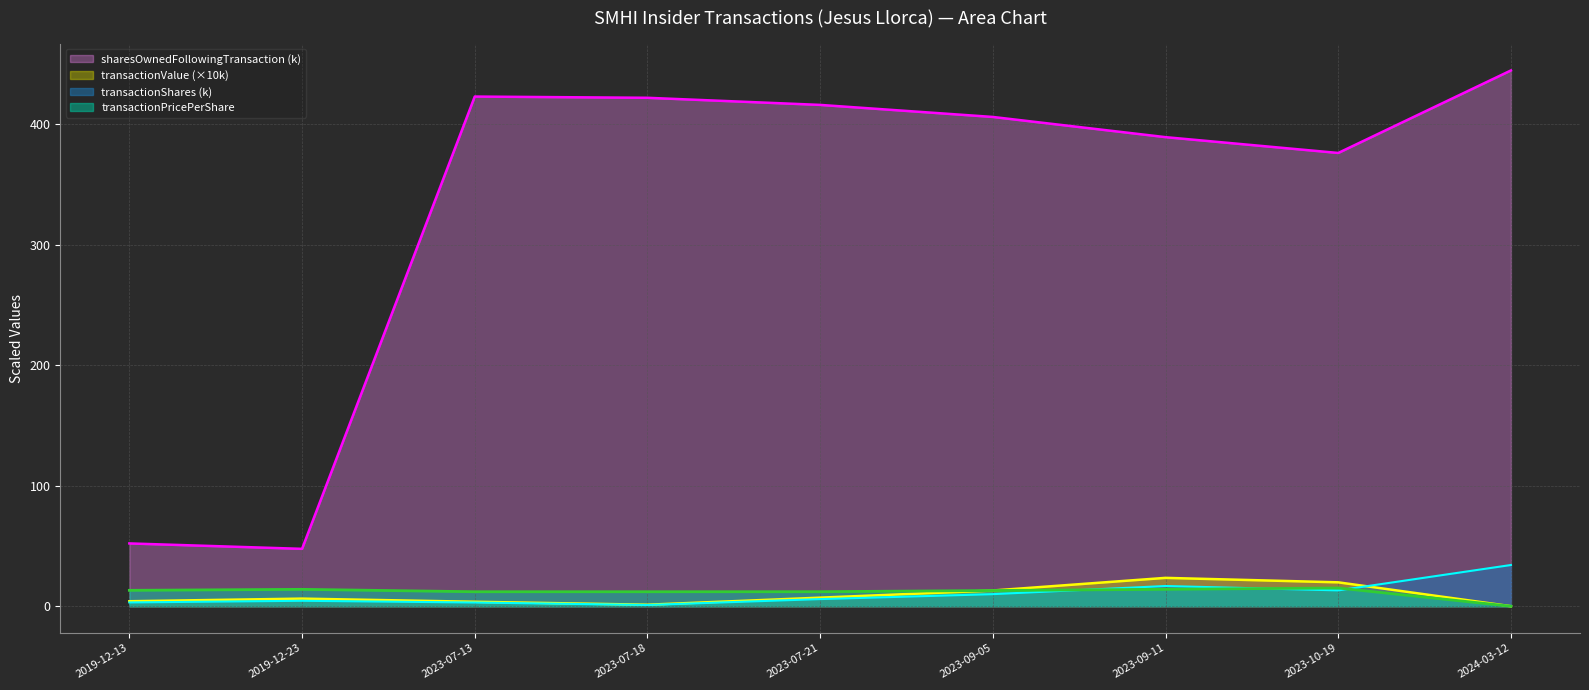

What are all the series names shown in the legend?

sharesOwnedFollowingTransaction (k), transactionValue (×10k), transactionShares (k), transactionPricePerShare